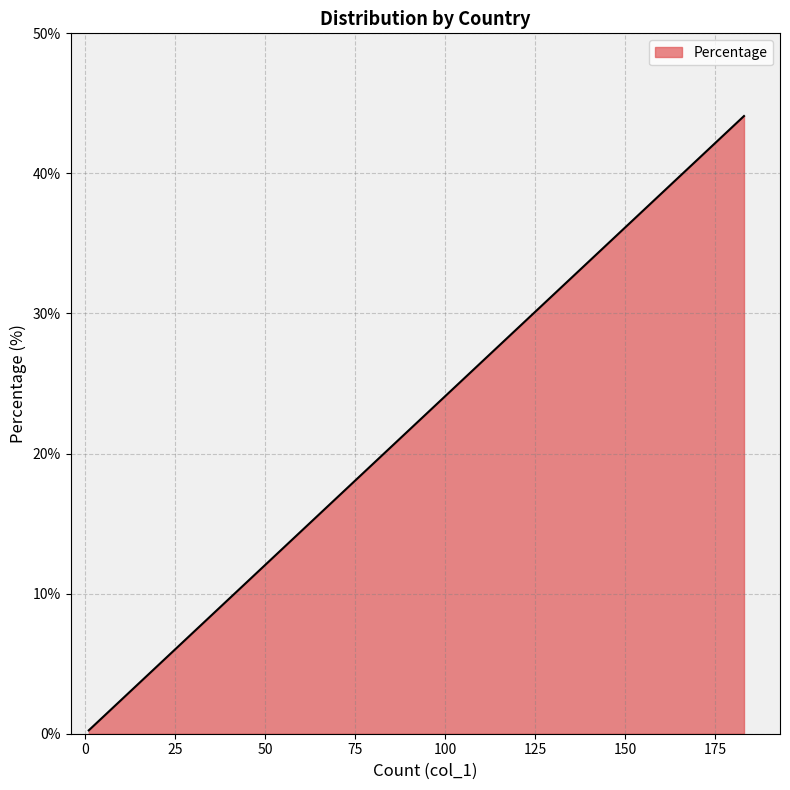

How many distinct data groups are displayed?

1